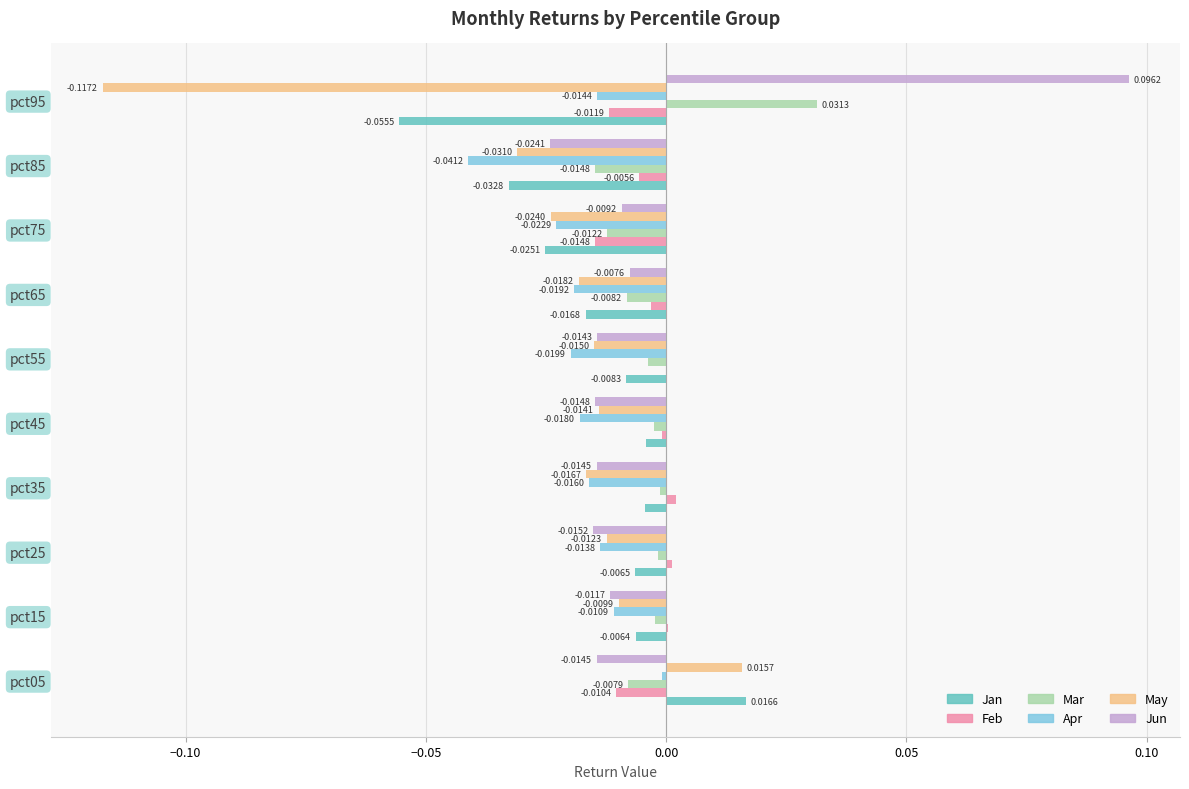

Count the number of categories in the chart.

10